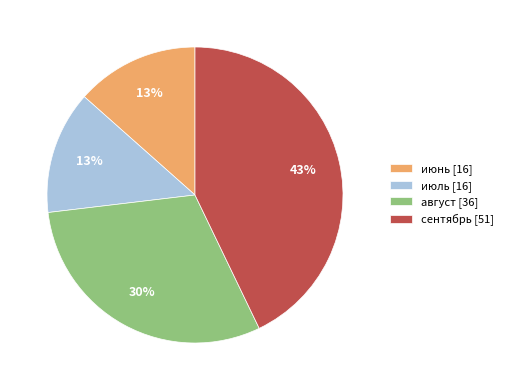

True or false: август accounts for 30% of the total.

True